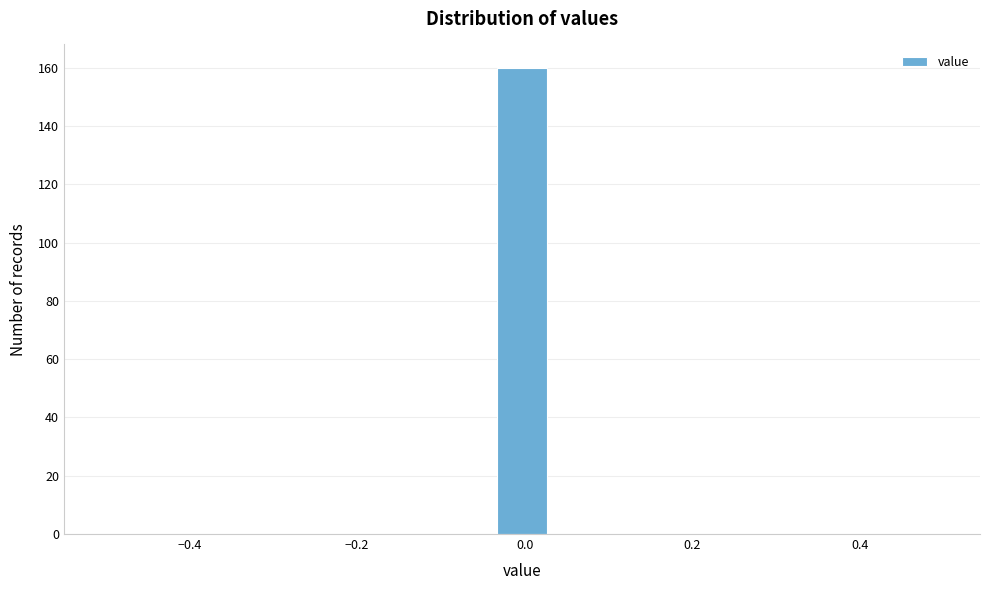

Read against the x-axis, roughly where is the centre of the tallest bar?

0.00